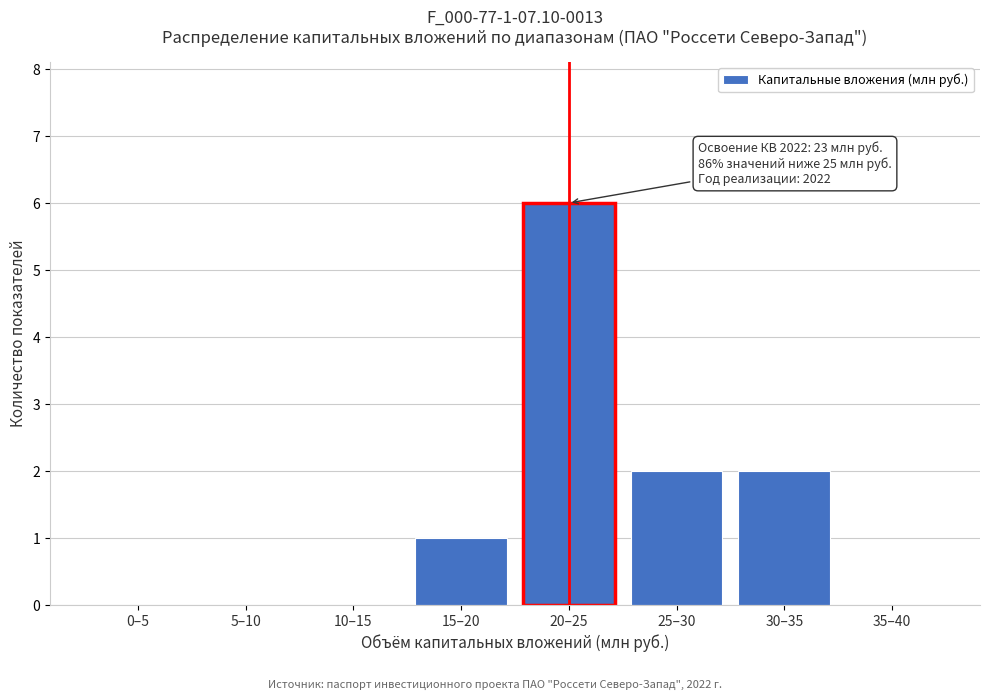

Reading left to right, list all the values displayed in this chart.

0–5=0	5–10=0	10–15=0	15–20=1	20–25=6	25–30=2	30–35=2	35–40=0